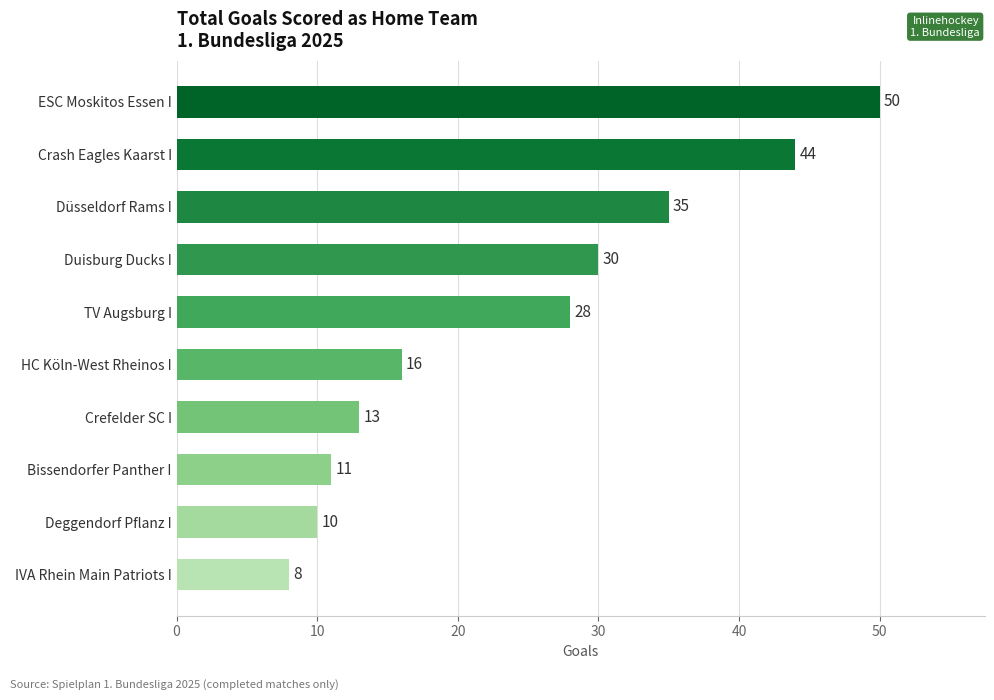

Between Duisburg Ducks I and ESC Moskitos Essen I, which is larger?

ESC Moskitos Essen I